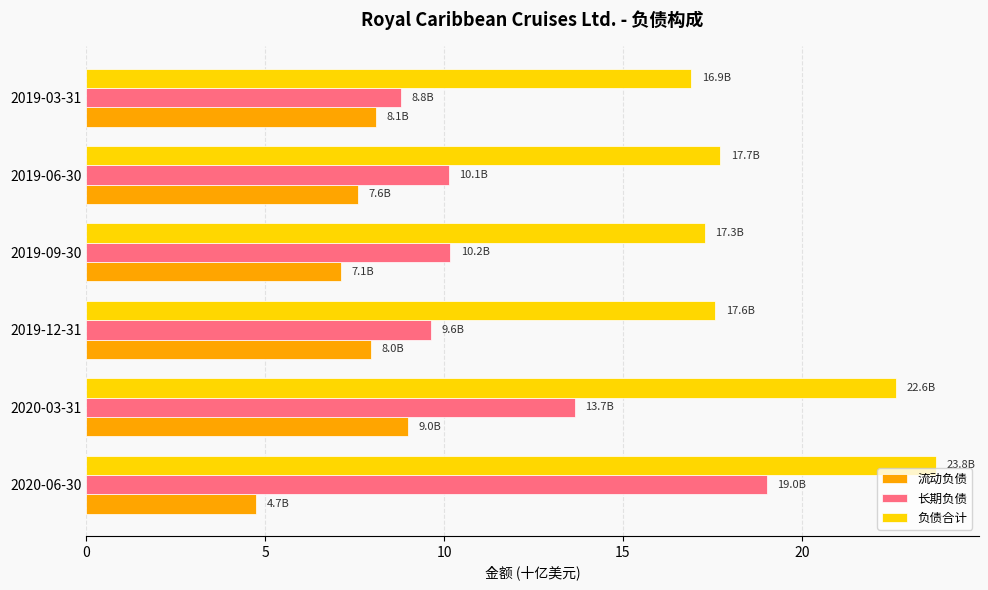

Is the value of 长期负债 at 2020-06-30 greater than the value of 流动负债 at 2019-12-31?

Yes